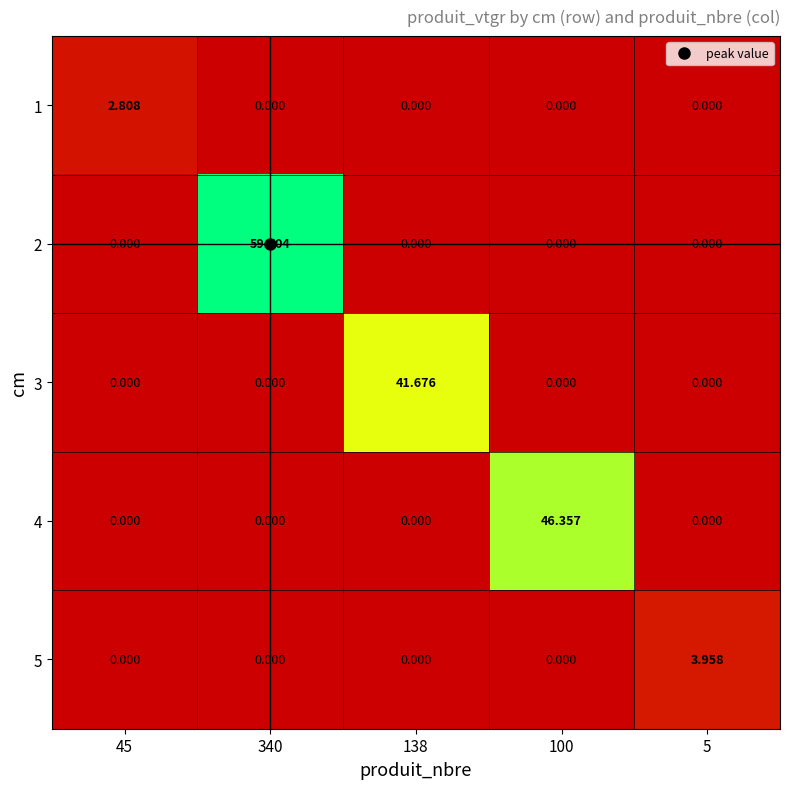

How many distinct data groups are displayed?

5